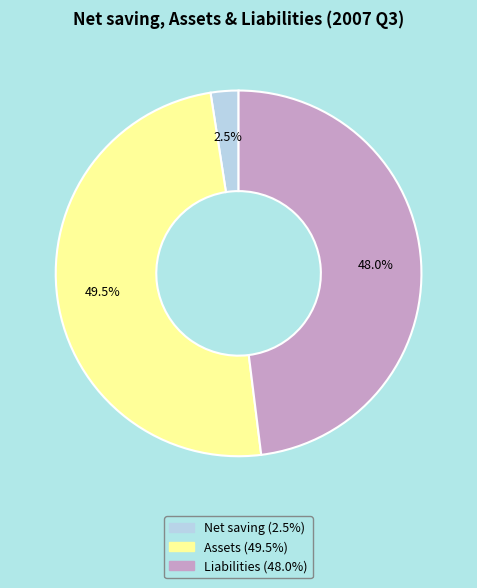

Count the number of slices in the pie.

3